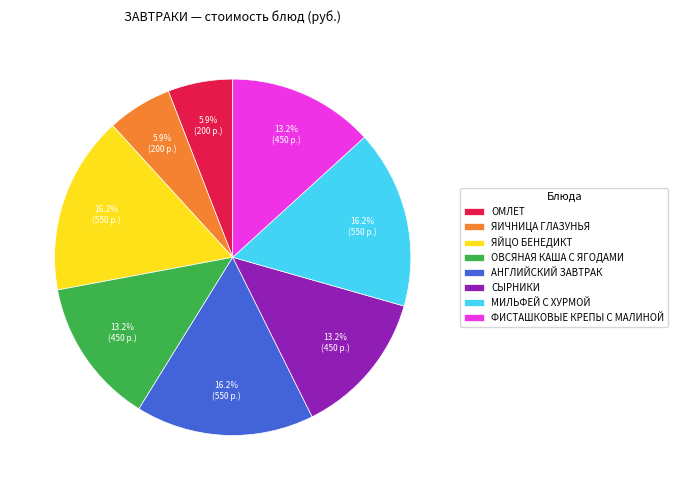

How many segments does this pie chart have?

8